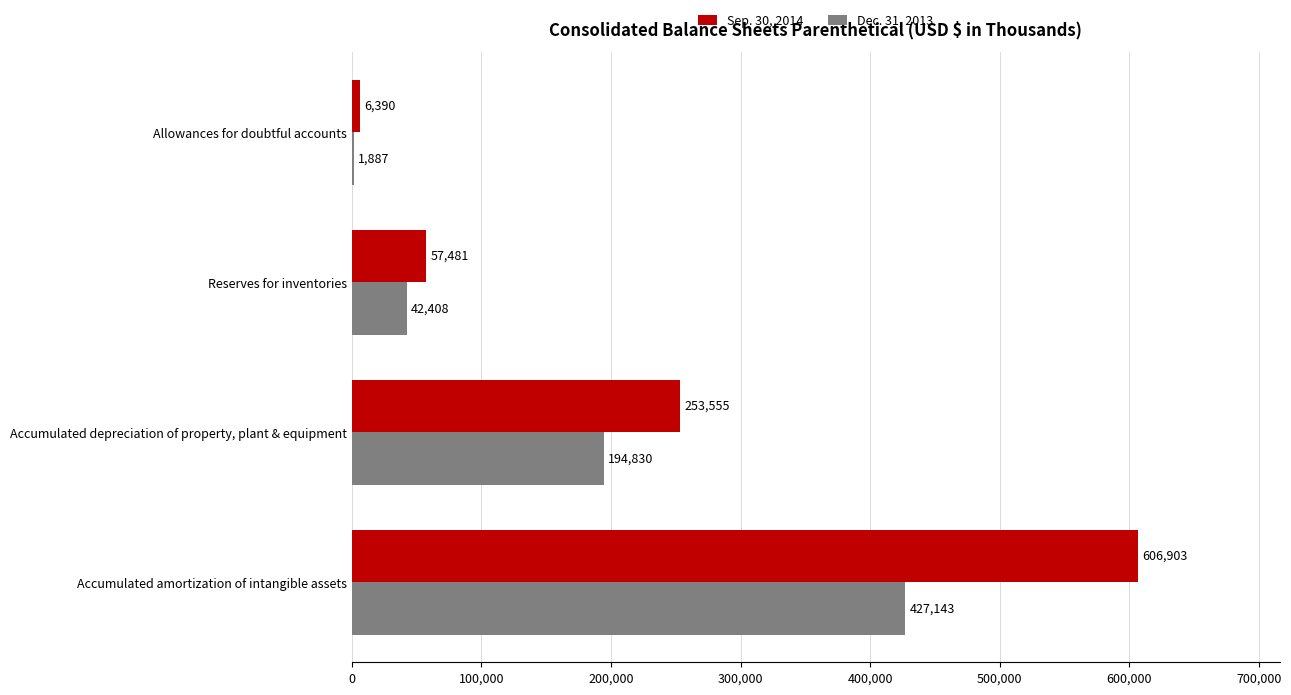

At which label is Dec. 31, 2013 closest to 214515?

Accumulated depreciation of property, plant & equipment